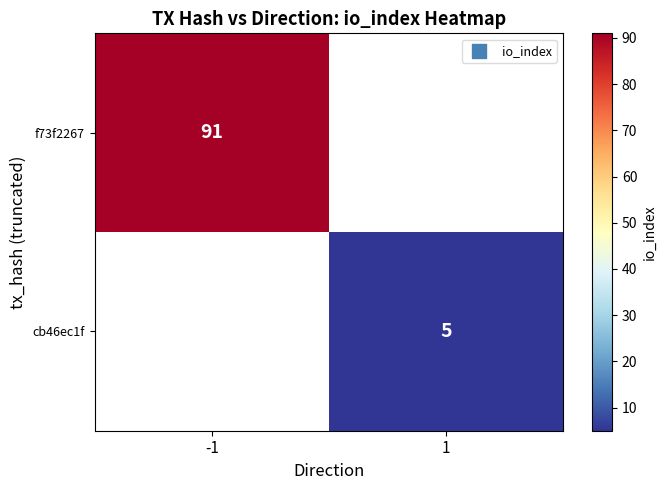

Is the value of f73f2267 at -1 greater than the value of cb46ec1f at 1?

Yes